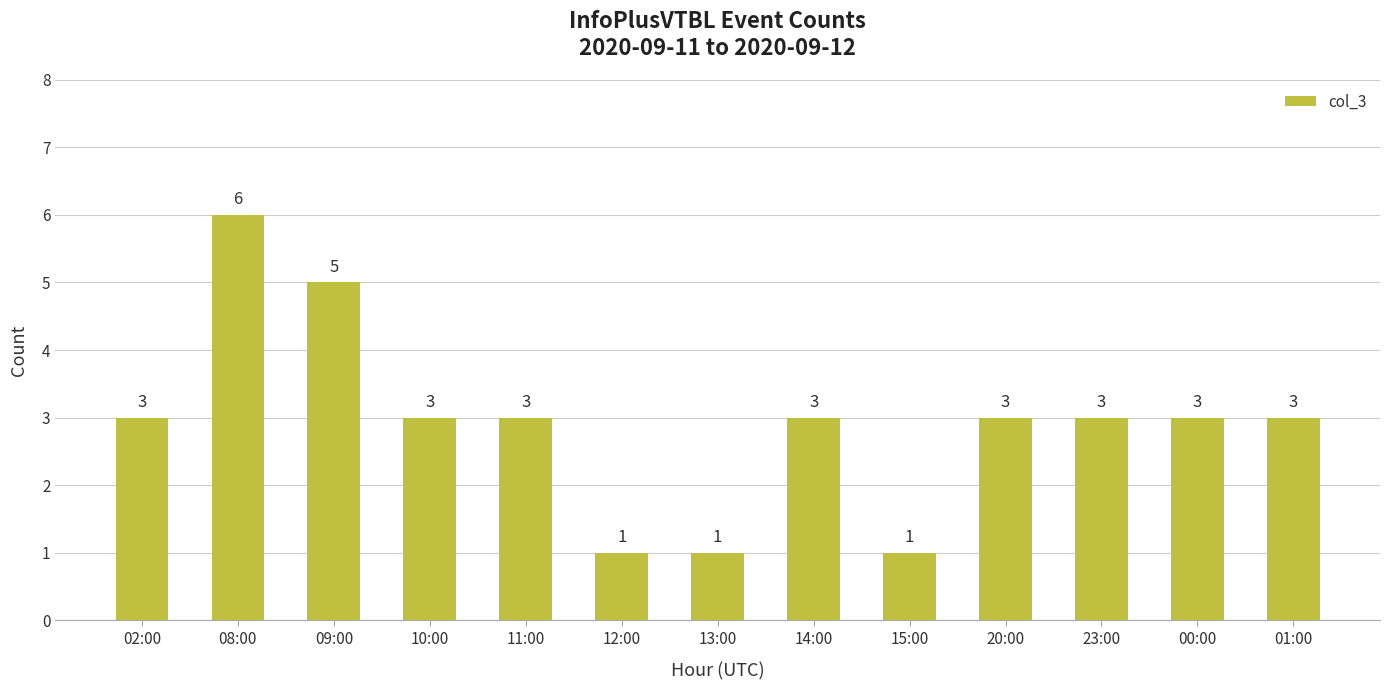

Reading left to right, list all the values displayed in this chart.

02:00=3	08:00=6	09:00=5	10:00=3	11:00=3	12:00=1	13:00=1	14:00=3	15:00=1	20:00=3	23:00=3	00:00=3	01:00=3